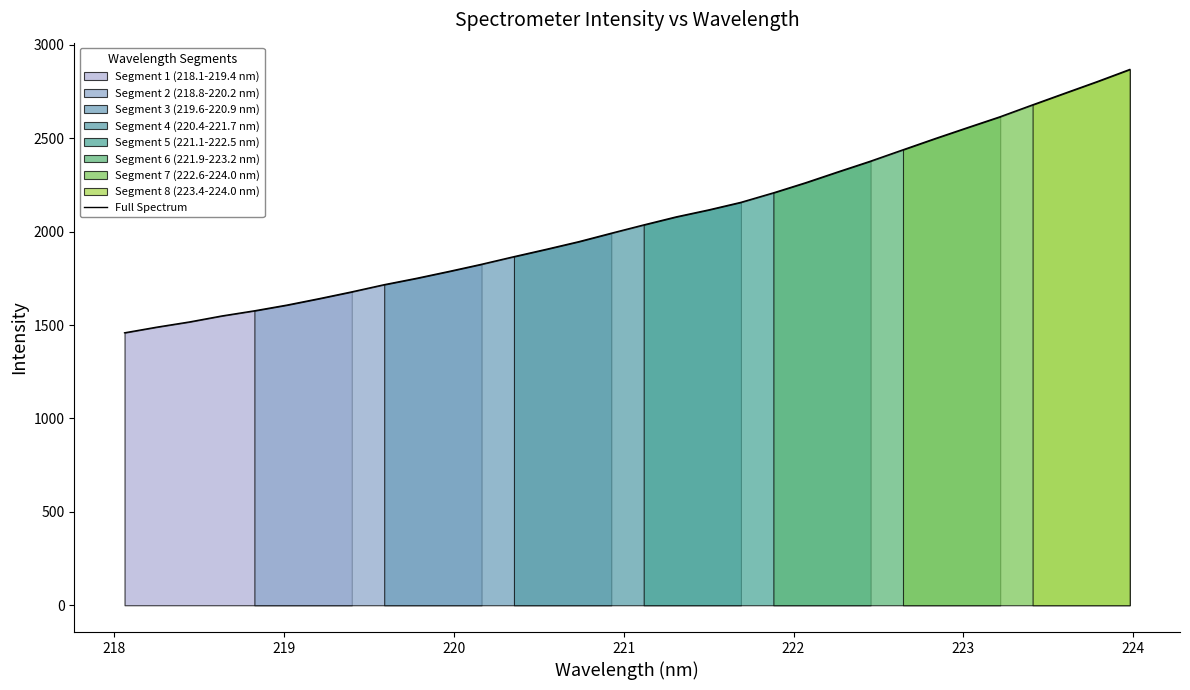

How many data points are less than 2036?

16